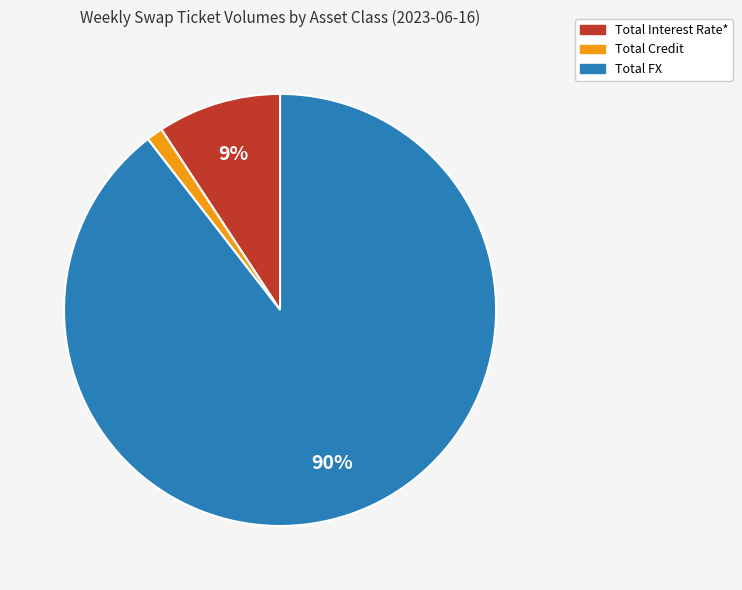

Which category has the biggest portion of the pie?

Total FX